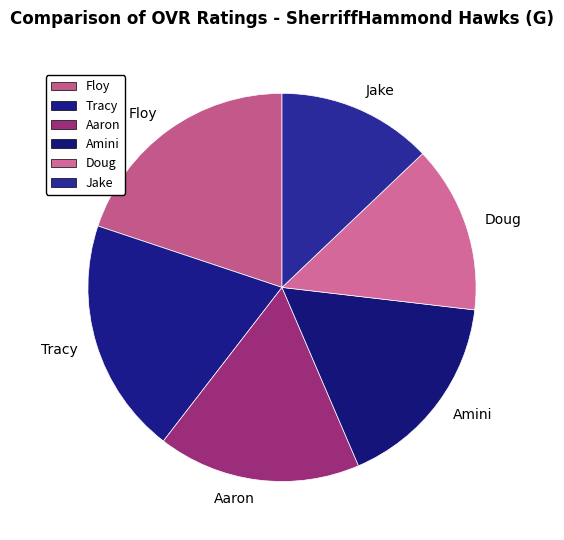

Does Jake represent more than half of the total?

No